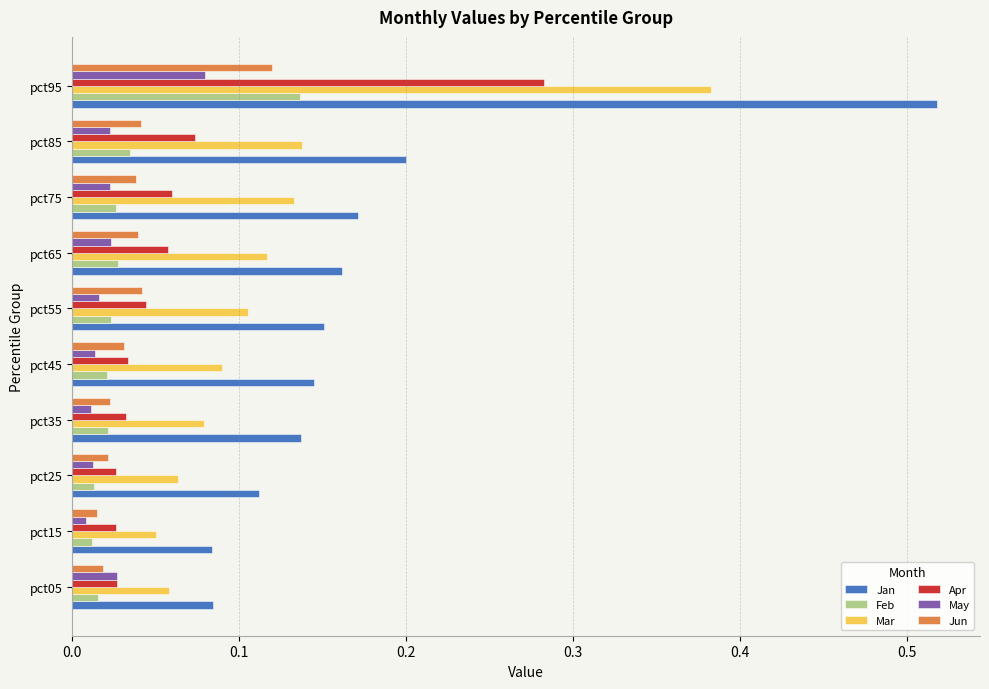

At how many categories does at least one series exceed 0?

10